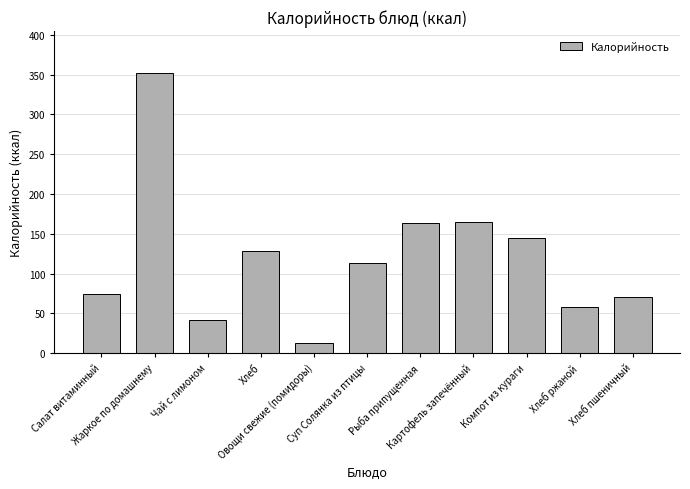

Reading right to left, transcribe all the data shown in this chart.

70.5	57.9	144.1	165.0	163.3	113.2	12.8	128.4	41.4	351.8	74.2